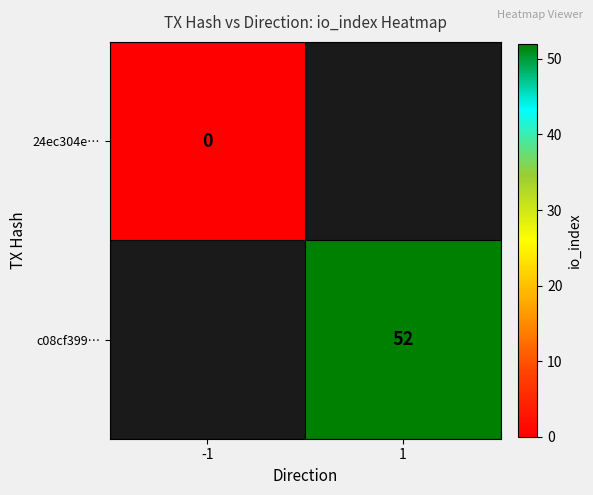

True or false: c08cf399… has a value of 32 at 1.

False